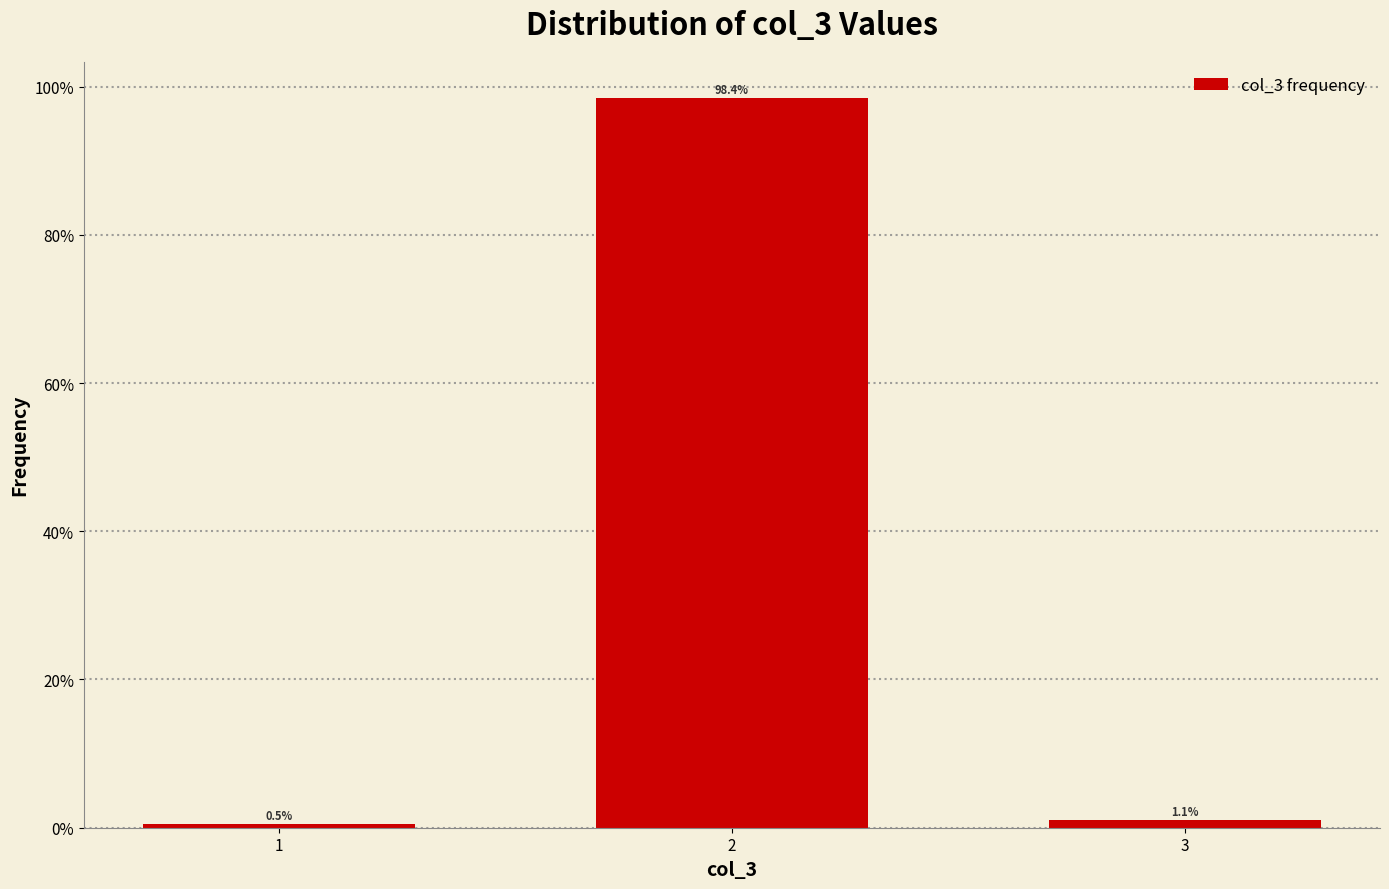

Reading right to left, transcribe all the data shown in this chart.

1.1	98.4	0.5